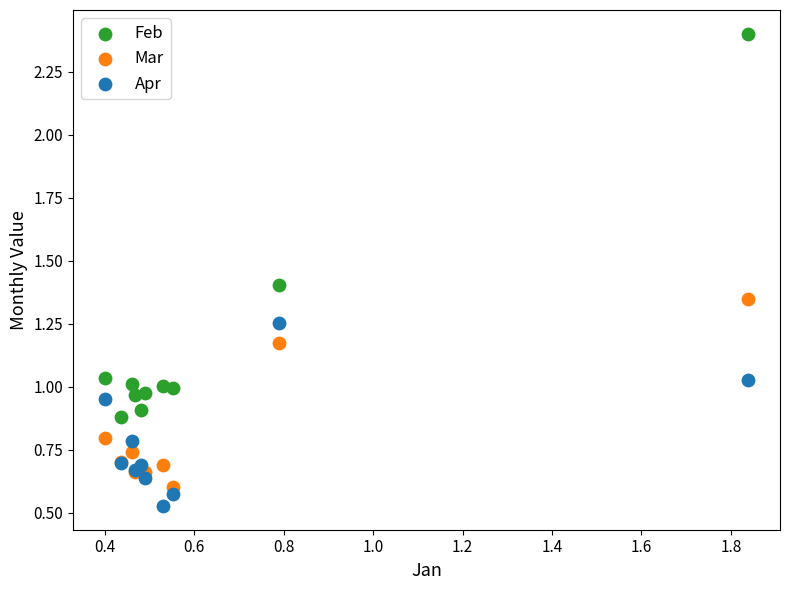

Which series reaches the minimum Y coordinate?

Apr